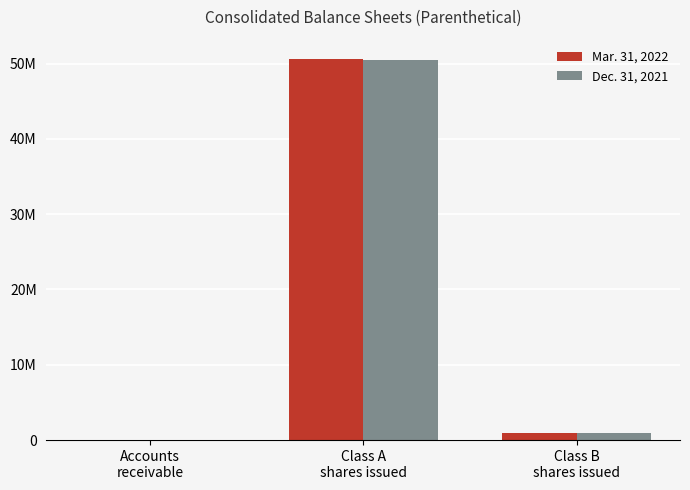

Between Accounts
receivable and Class A
shares issued, which series saw the biggest shift?

Mar. 31, 2022